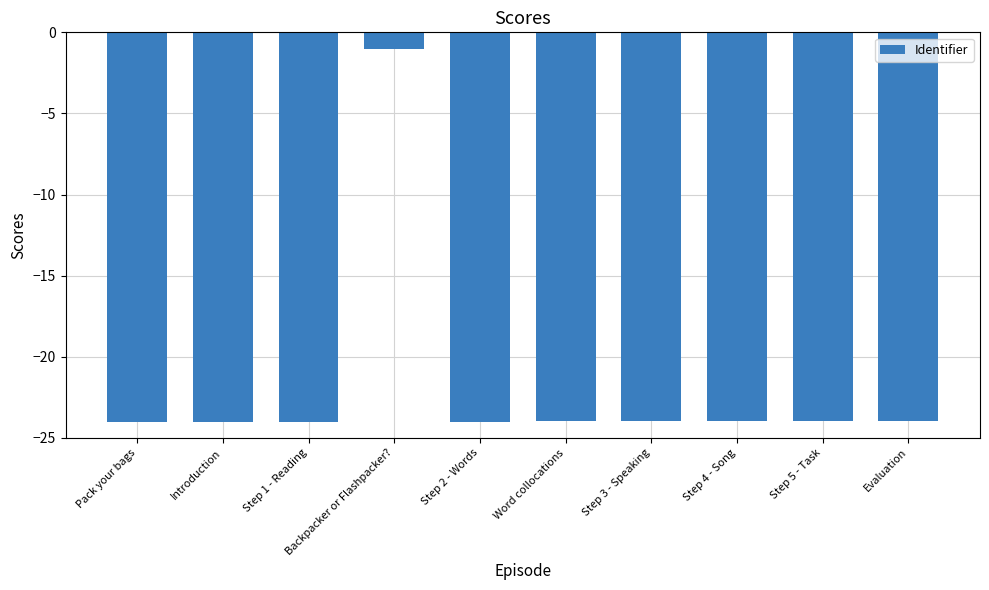

True or false: the data shows -24.0 at Step 4 - Song.

True